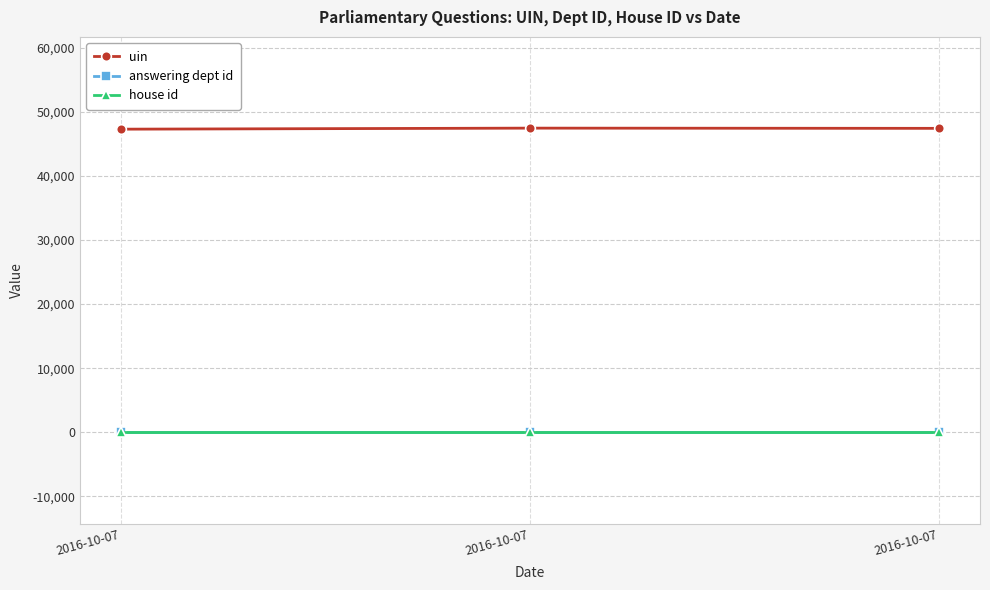

Is this an area chart (filled region under the line)?

No